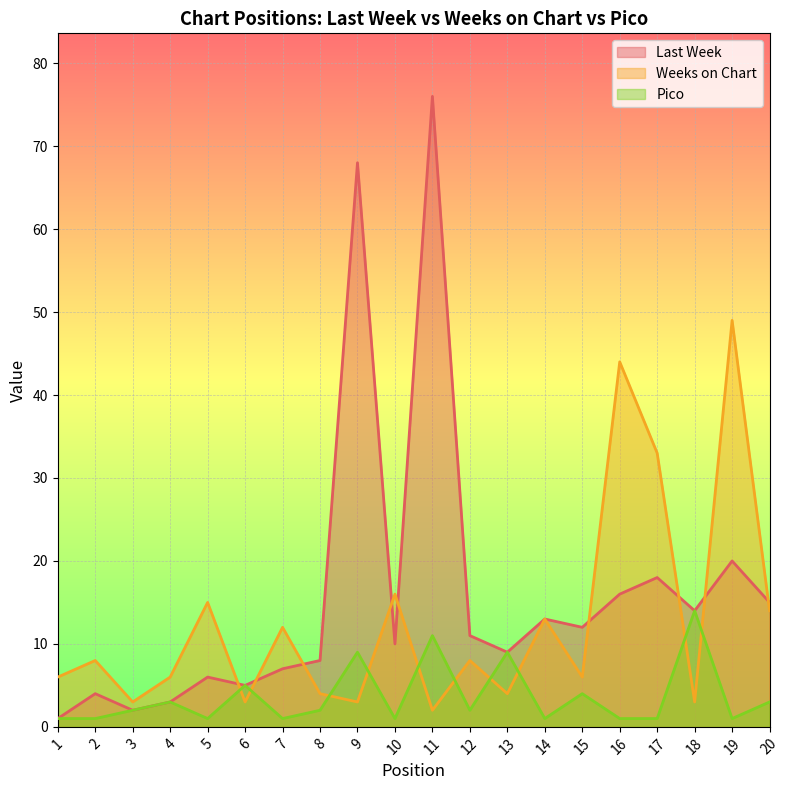

True or false: Weeks on Chart has more than 0 interior local peaks.

True